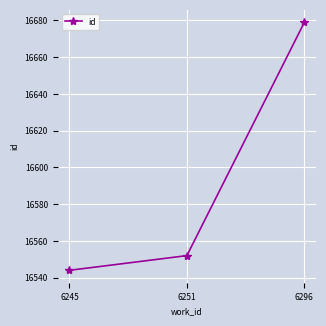

At which category does the chart reach its peak across all series?

6296